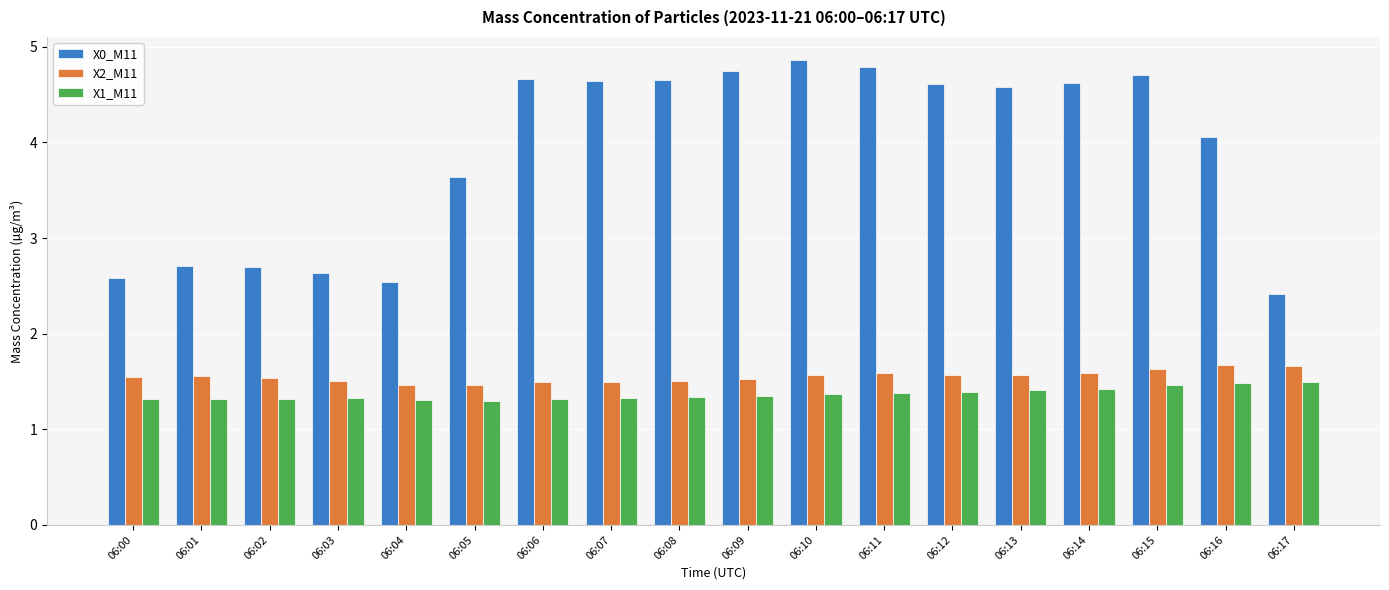

What is the maximum value shown in the chart?

4.9